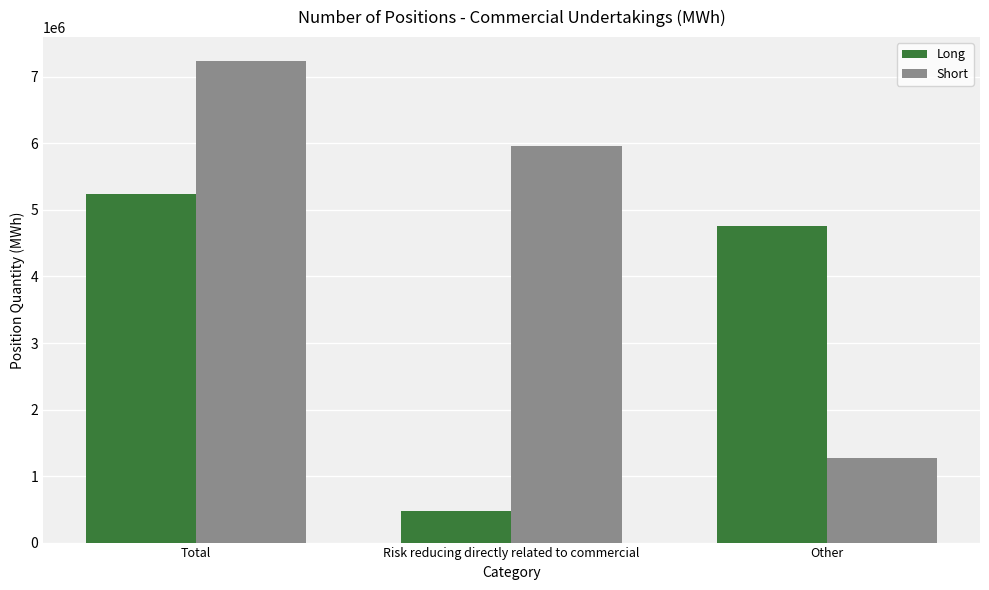

Reading left to right, what are all the values shown in this chart?

Long: Total=5234836	Risk reducing directly related to commercial=476458	Other=4758378
Short: Total=7236641	Risk reducing directly related to commercial=5965669	Other=1270972